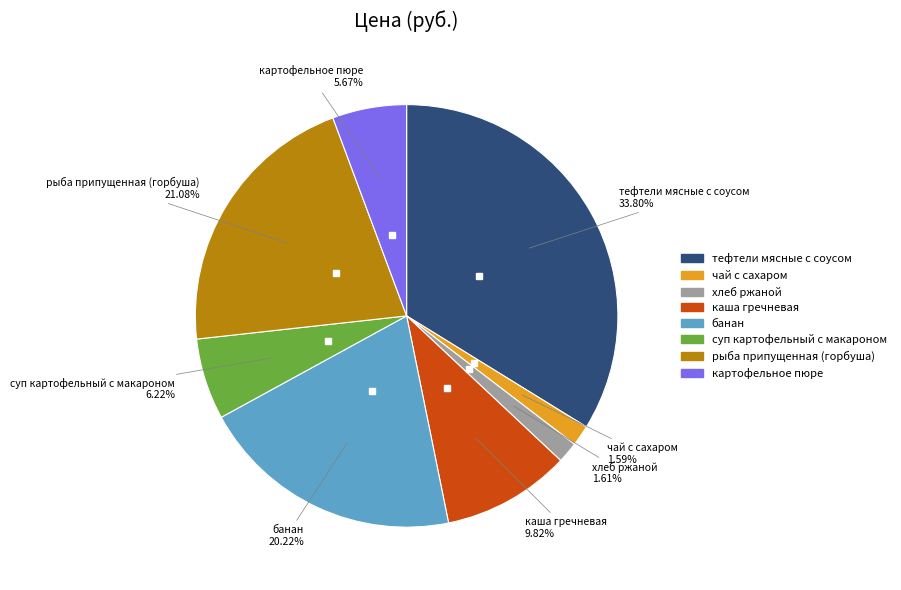

Does картофельное пюре account for over 50% of the chart?

No